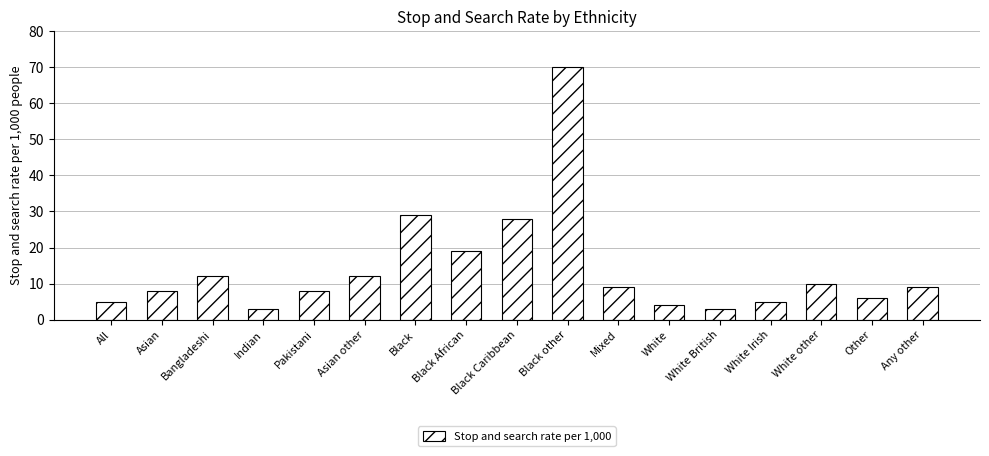

Read the value at Black Caribbean, to the nearest 10.

30